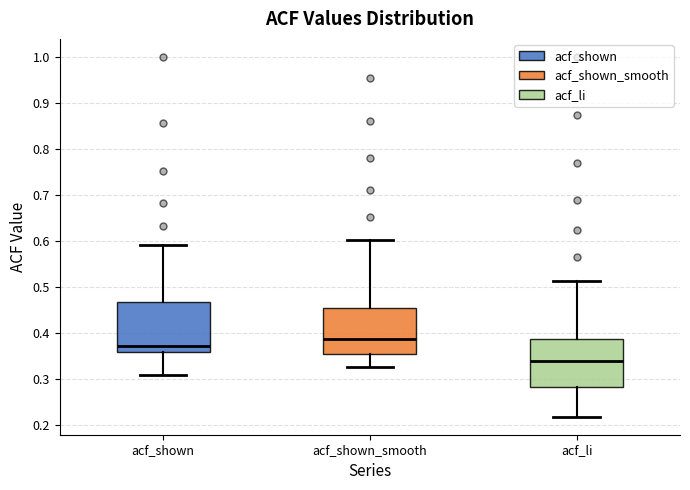

Which box has the lowest median line?

acf_li